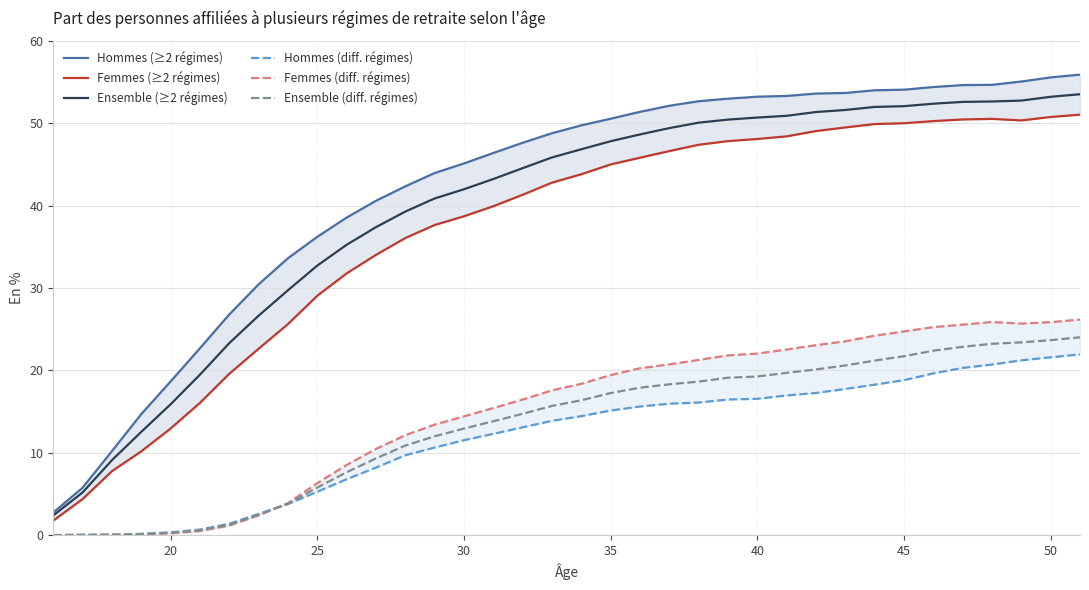

Reading right to left, transcribe all the data shown in this chart.

Hommes (≥2 régimes): 55.9	55.5	55.0	54.6	54.6	54.4	54.1	54.0	53.7	53.6	53.3	53.2	53.0	52.7	52.1	51.4	50.5	49.7	48.8	47.6	46.4	45.1	44.0	42.3	40.6	38.5	36.2	33.6	30.4	26.8	22.7	18.7	14.7	10.2	5.8	2.8
Femmes (≥2 régimes): 51.0	50.8	50.3	50.5	50.5	50.2	50.0	49.9	49.5	49.0	48.4	48.1	47.8	47.4	46.6	45.8	45.0	43.8	42.8	41.3	39.9	38.7	37.6	36.1	34.0	31.8	29.1	25.6	22.6	19.6	16.1	12.9	10.2	7.8	4.4	1.8
Ensemble (≥2 régimes): 53.5	53.2	52.7	52.6	52.6	52.4	52.1	52.0	51.6	51.4	50.9	50.7	50.4	50.1	49.4	48.6	47.8	46.8	45.8	44.5	43.2	42.0	40.9	39.3	37.4	35.2	32.7	29.7	26.6	23.3	19.5	15.9	12.5	9.1	5.2	2.4
Hommes (diff. régimes): 21.9	21.6	21.2	20.7	20.3	19.6	18.8	18.3	17.8	17.3	17.0	16.6	16.5	16.1	16.0	15.6	15.1	14.4	13.9	13.1	12.3	11.5	10.6	9.7	8.2	6.8	5.3	3.8	2.6	1.4	0.7	0.3	0.2	0.1	0.1	0.0
Femmes (diff. régimes): 26.2	25.9	25.7	25.9	25.6	25.2	24.7	24.2	23.5	23.1	22.5	22.0	21.8	21.3	20.7	20.3	19.4	18.4	17.6	16.5	15.4	14.4	13.4	12.1	10.5	8.5	6.3	3.9	2.4	1.2	0.5	0.2	0.1	0.0	0.0	0.0
Ensemble (diff. régimes): 24.0	23.7	23.4	23.2	22.9	22.4	21.7	21.2	20.6	20.1	19.7	19.3	19.1	18.6	18.3	17.9	17.2	16.4	15.7	14.7	13.8	12.9	12.0	10.9	9.3	7.6	5.8	3.8	2.5	1.3	0.6	0.3	0.1	0.1	0.0	0.0